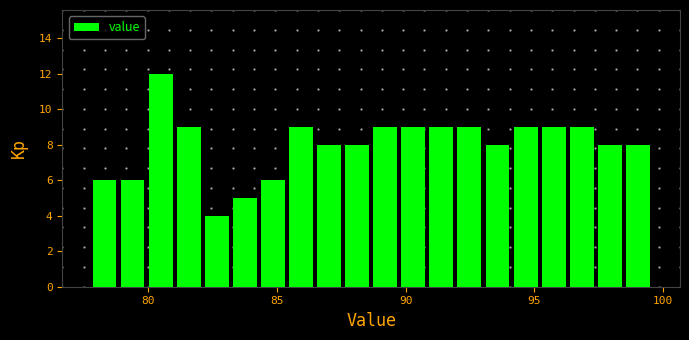

Around what value on the x-axis is the tallest bar? Give the approximate position of its centre, as read against the axis.

80.5